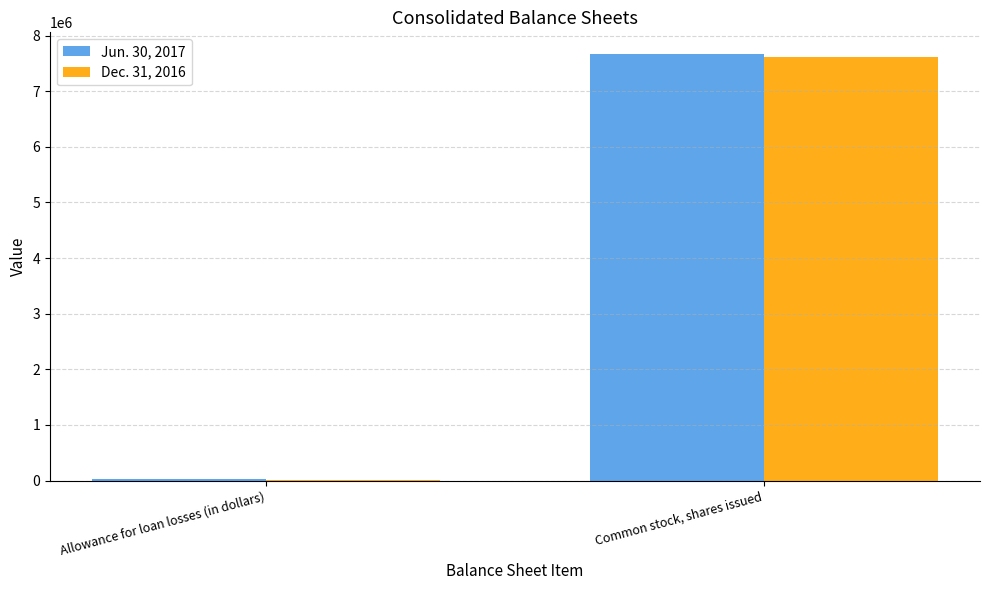

What are all the series names shown in the legend?

Jun. 30, 2017, Dec. 31, 2016